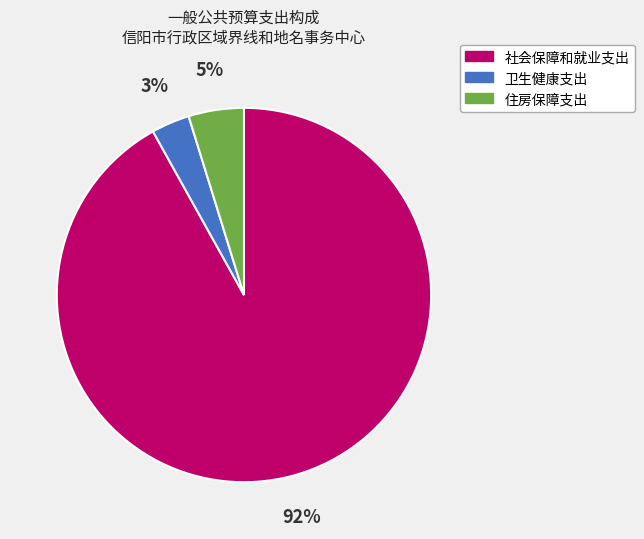

Which slice is the largest?

社会保障和就业支出